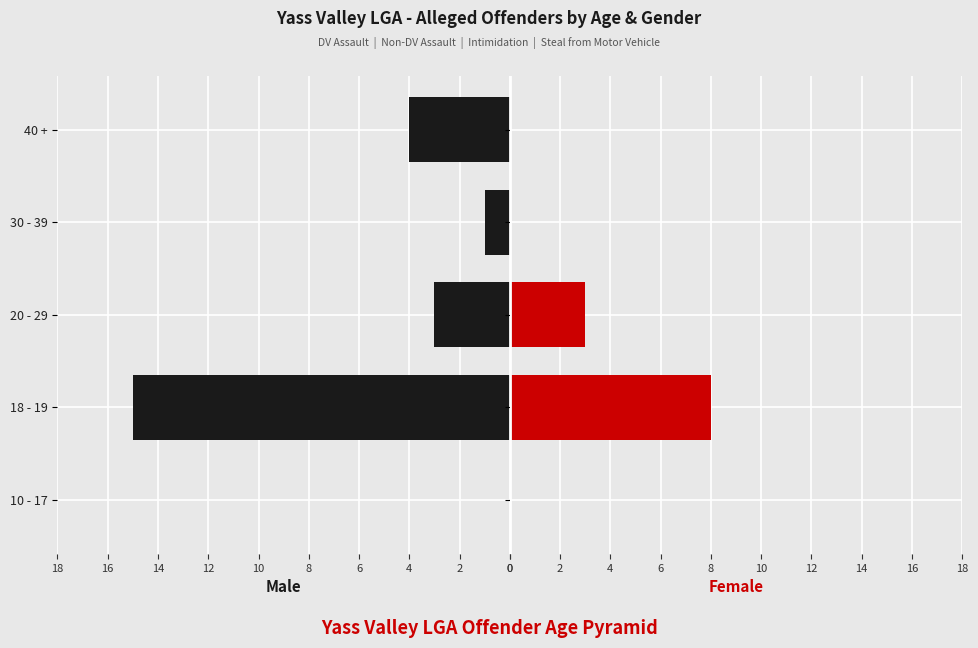

Which series changed the most between 20 - 29 and 40 +?

Female